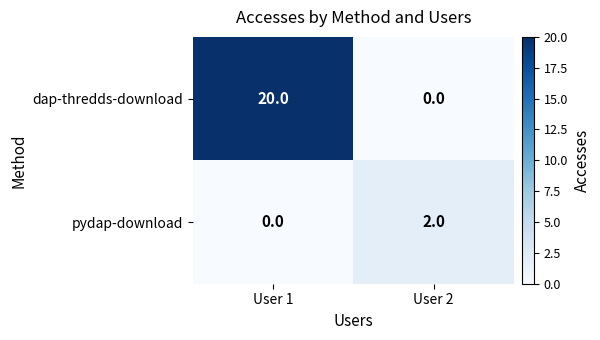

Which label corresponds to the largest value in the chart?

User 1